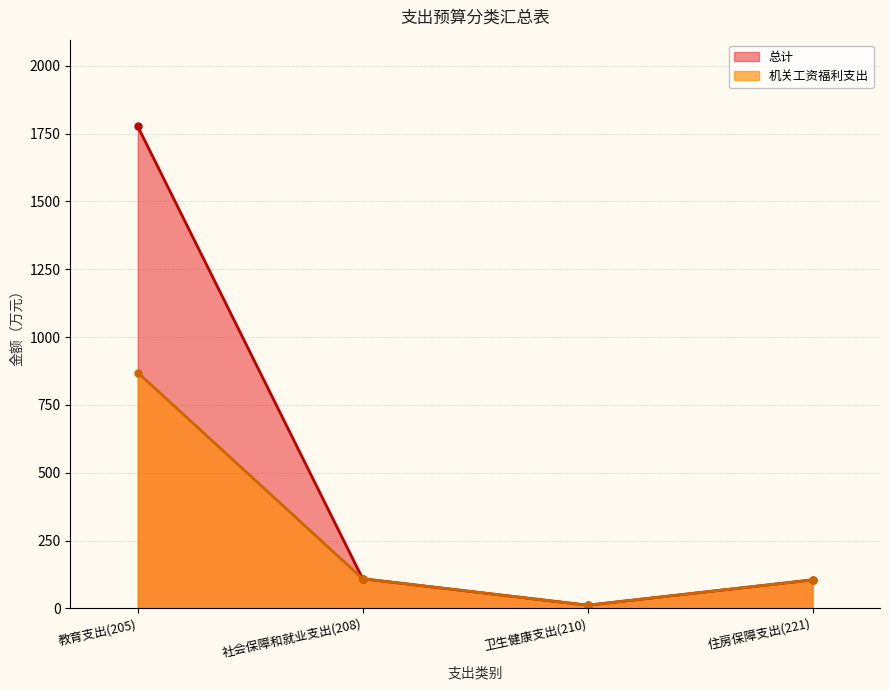

What position from the left is 住房保障支出(221)?

4